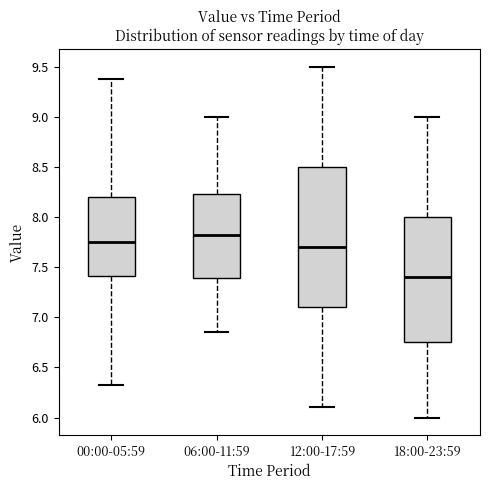

Reading left to right, read every box against the y-axis: the position of its median line, the range the box covers, and the ends of its whiskers. The values are not printed on the chart, so give them approximately, as read against the axis.

00:00-05:59: median 7.75, box 7.40 to 8.20, whiskers 6.30 to 9.40
06:00-11:59: median 7.85, box 7.40 to 8.25, whiskers 6.85 to 9.00
12:00-17:59: median 7.70, box 7.10 to 8.50, whiskers 6.10 to 9.50
18:00-23:59: median 7.40, box 6.75 to 8.00, whiskers 6.00 to 9.00